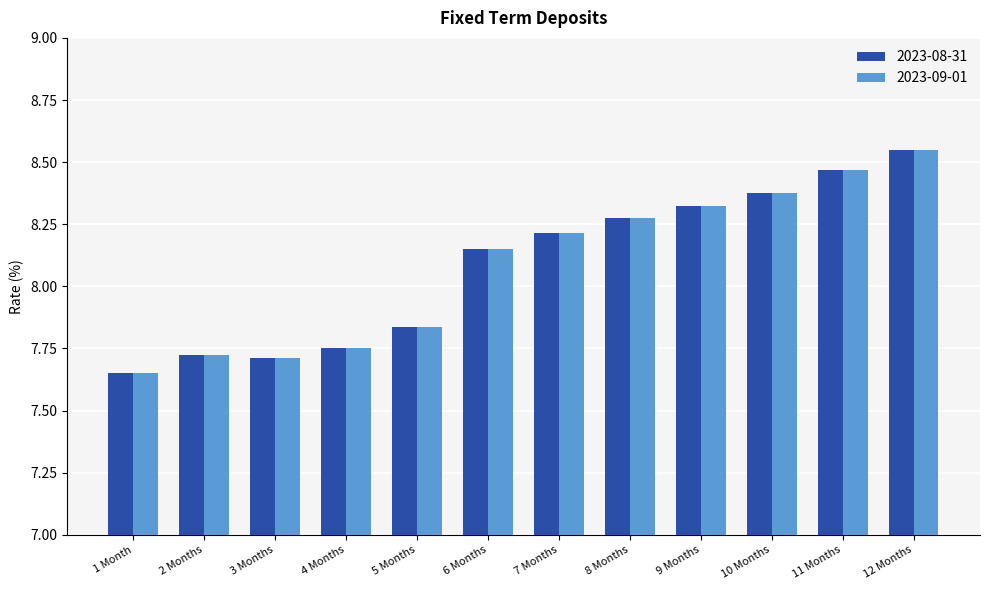

True or false: 2023-09-01 has a value of 12.9 at 1 Month.

False